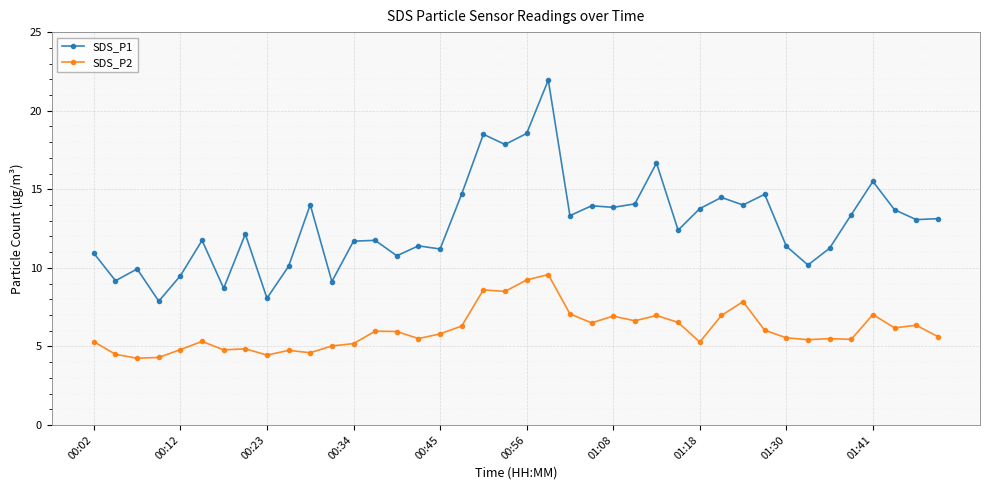

True or false: SDS_P2 and SDS_P1 intersect in this chart.

False